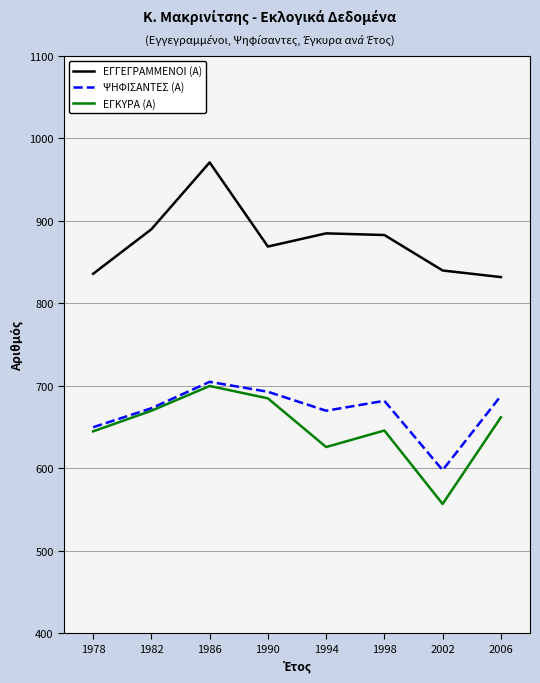

What is the difference between the maximum and second lowest values in the ΕΓΚΥΡΑ (Α) series?

74